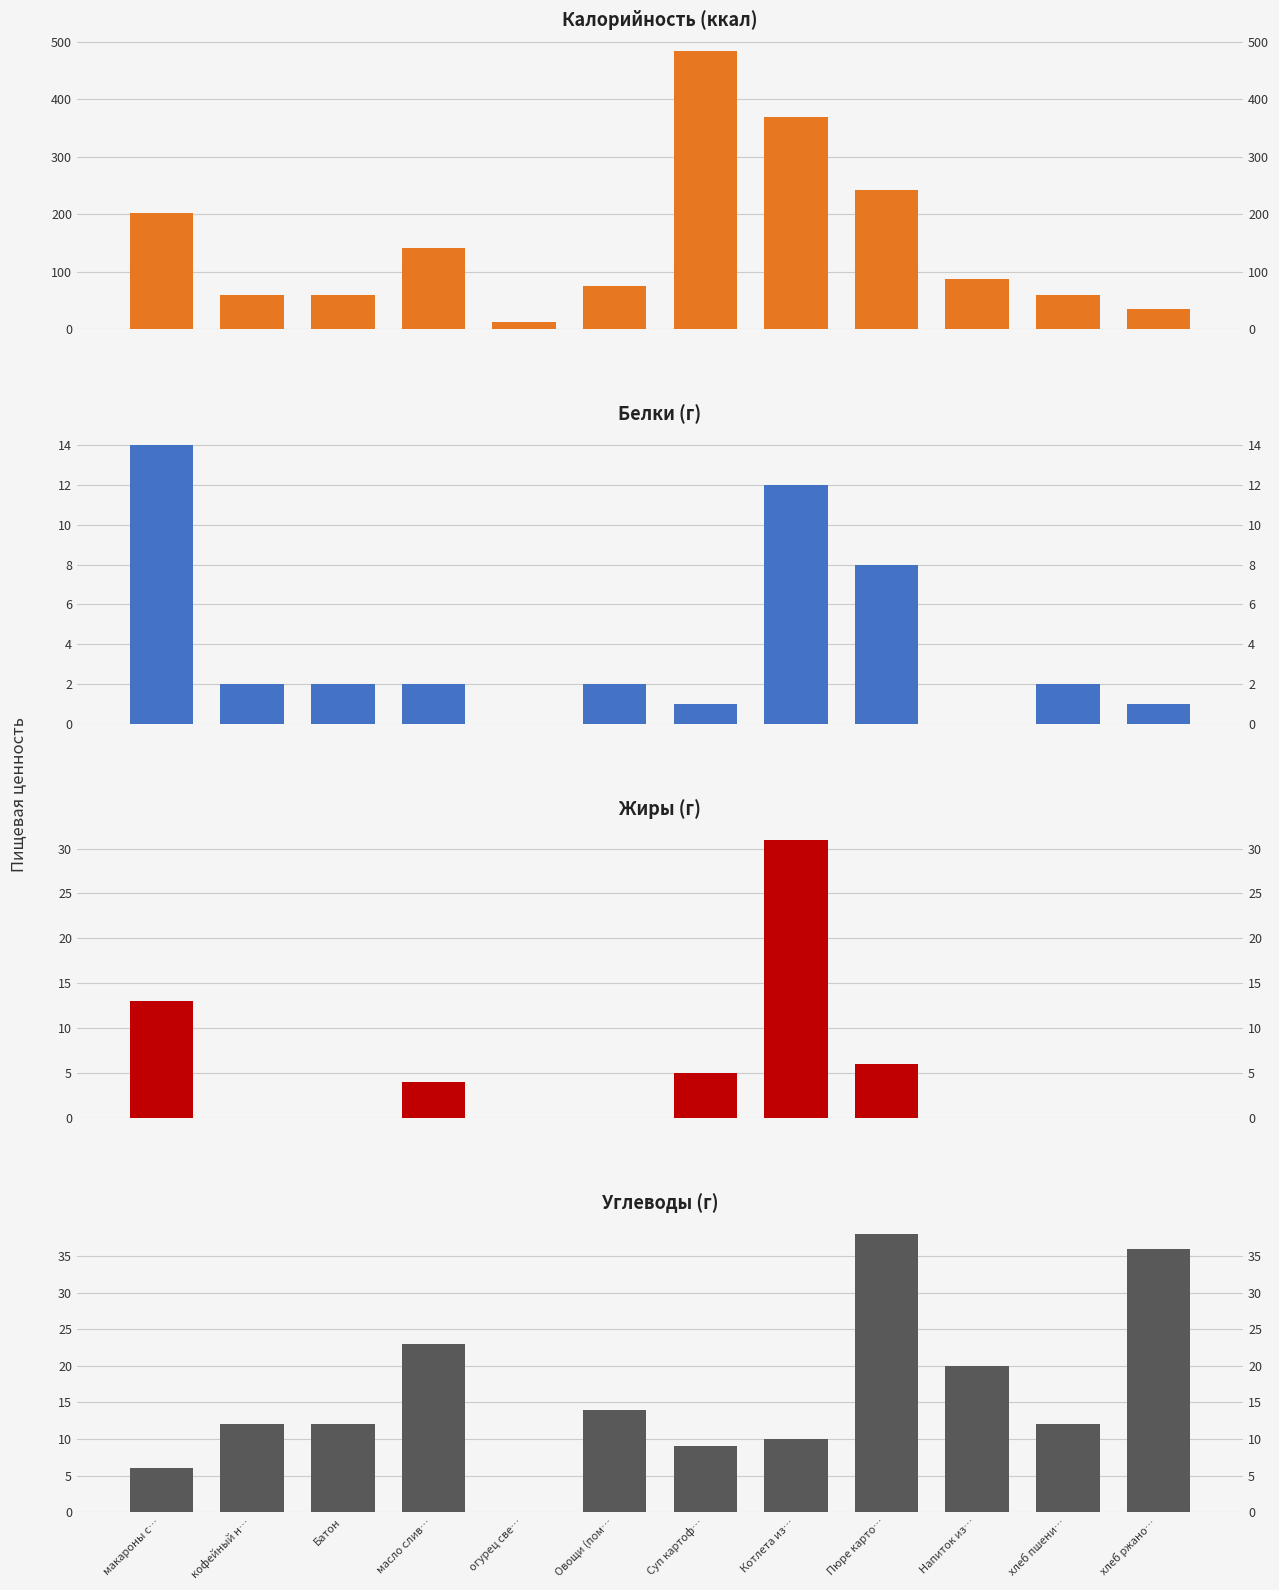

Reading left to right, extract all data points from this chart.

Калорийность: макароны с…=202.0	кофейный н…=60.0	Батон=60.0	масло слив…=142.0	огурец све…=13.2	Овощи (пом…=76.0	Суп картоф…=484.0	Котлета из…=370.0	Пюре карто…=243.0	Напиток из…=88.0	хлеб пшени…=60.0	хлеб ржано…=36.0
Белки: макароны с…=14.0	кофейный н…=2.0	Батон=2.0	масло слив…=2.0	огурец све…=0.0	Овощи (пом…=2.0	Суп картоф…=1.0	Котлета из…=12.0	Пюре карто…=8.0	Напиток из…=0.0	хлеб пшени…=2.0	хлеб ржано…=1.0
Жиры: макароны с…=13.0	кофейный н…=0.0	Батон=0.0	масло слив…=4.0	огурец све…=0.0	Овощи (пом…=0.0	Суп картоф…=5.0	Котлета из…=31.0	Пюре карто…=6.0	Напиток из…=0.0	хлеб пшени…=0.0	хлеб ржано…=0.0
Углеводы: макароны с…=6.0	кофейный н…=12.0	Батон=12.0	масло слив…=23.0	огурец све…=0.0	Овощи (пом…=14.0	Суп картоф…=9.0	Котлета из…=10.0	Пюре карто…=38.0	Напиток из…=20.0	хлеб пшени…=12.0	хлеб ржано…=36.0